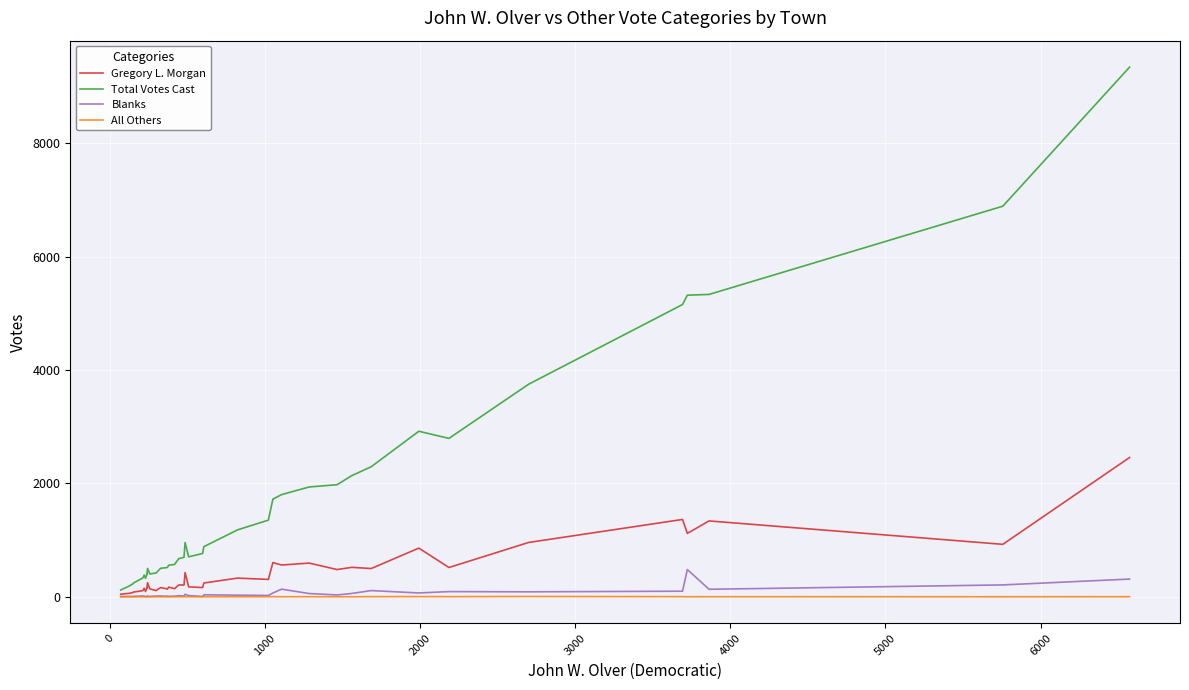

Is this an area chart (filled region under the line)?

No